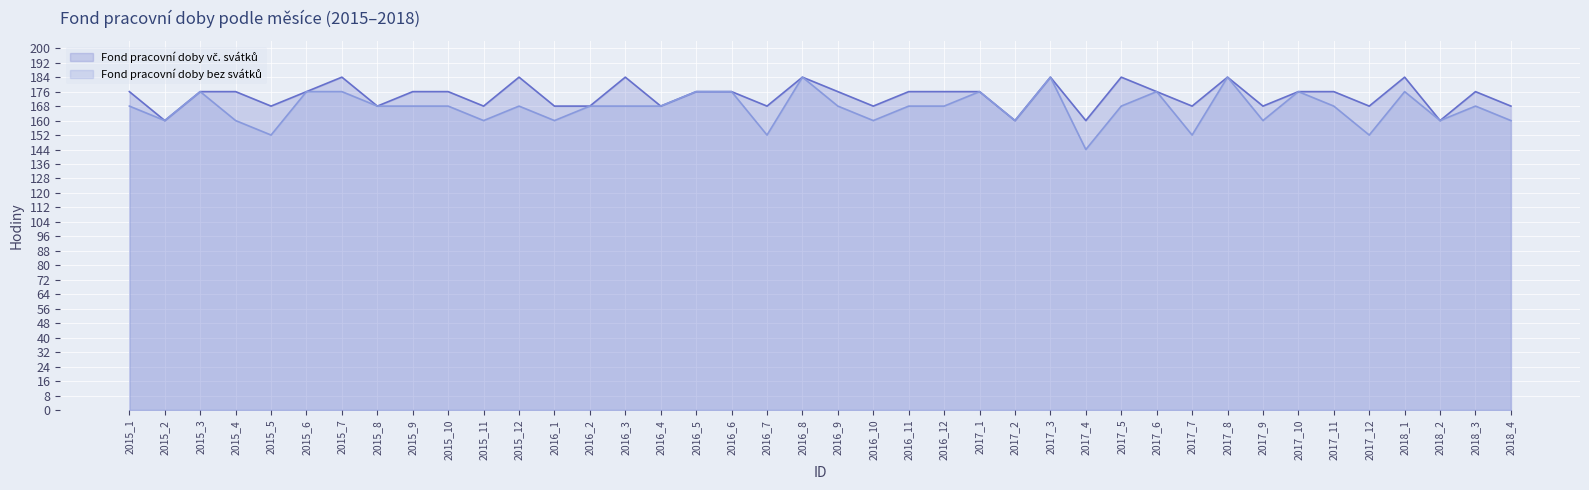

What position from the right is 2015_11?

30